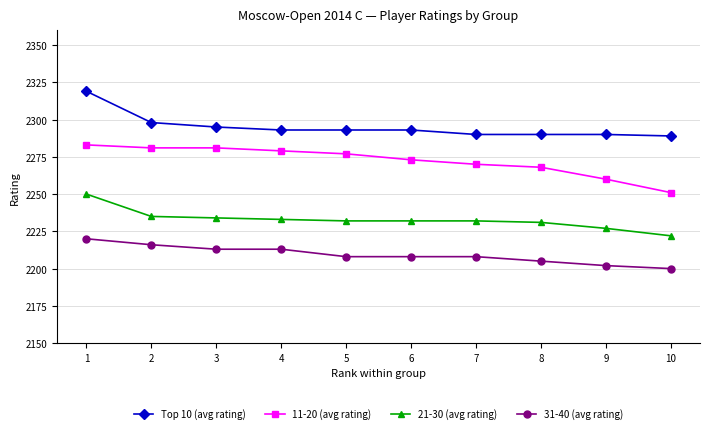

At how many categories does at least one series exceed 2291?

6